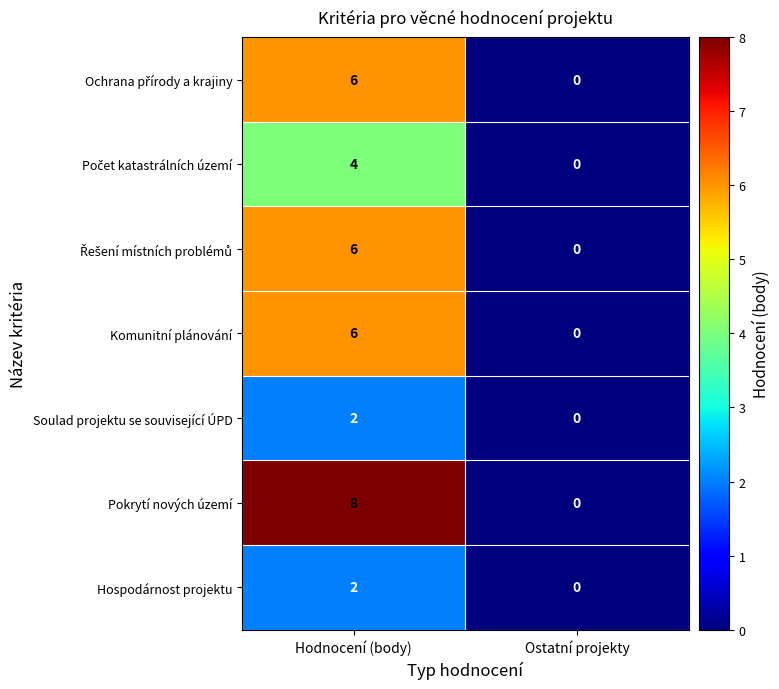

How many values in the Komunitní plánování series are below 6?

1